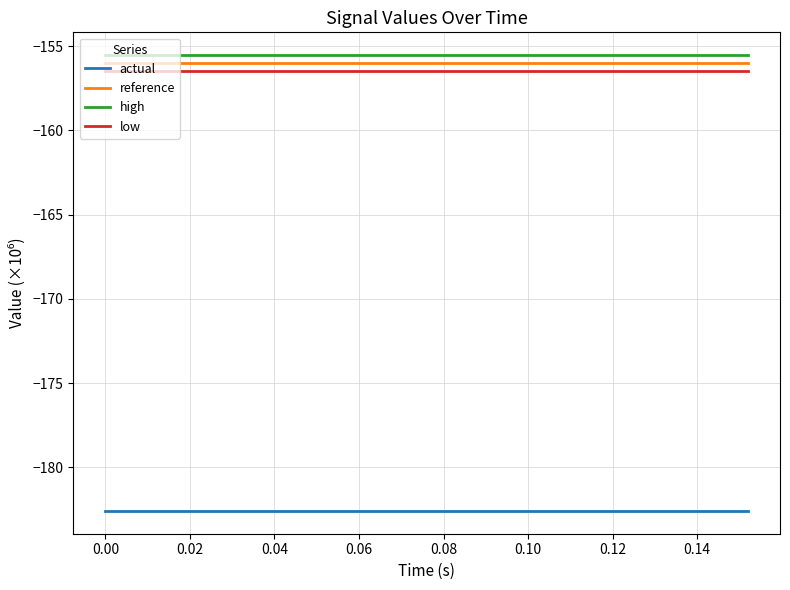

What is the greatest value displayed?

-155.5